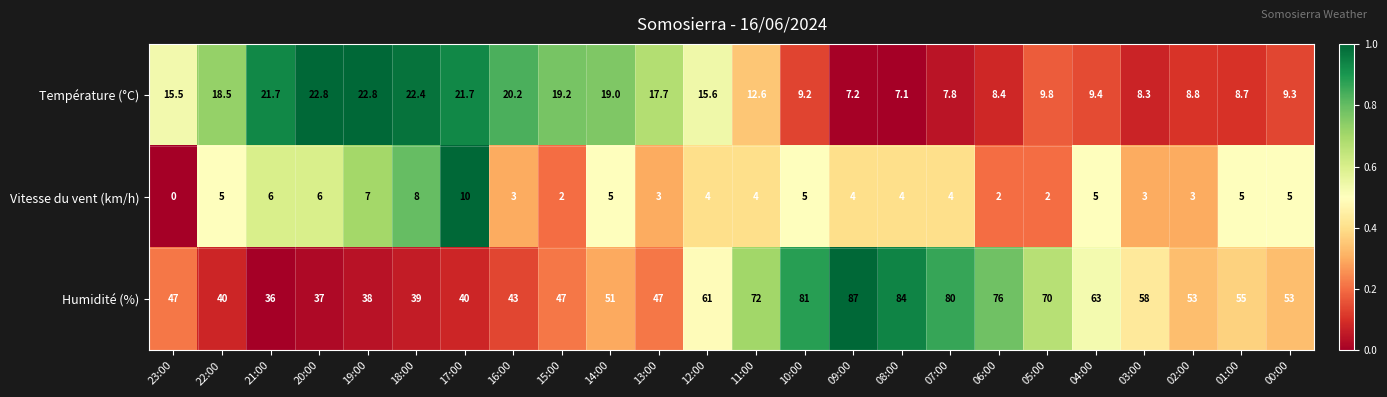

Which series has the largest total across all categories?

Humidité (%)